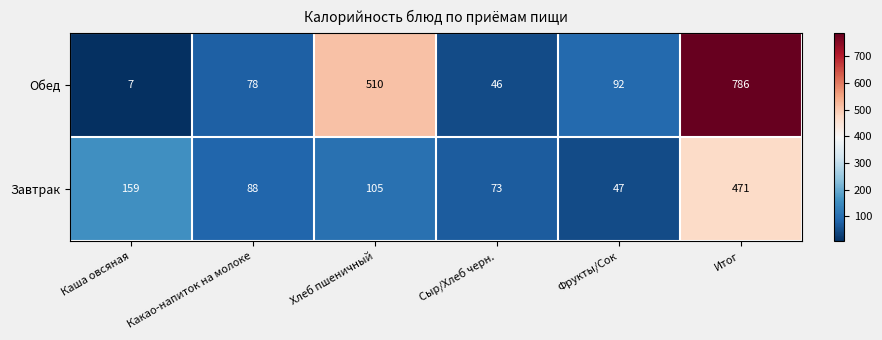

At how many categories does at least one series exceed 522?

1